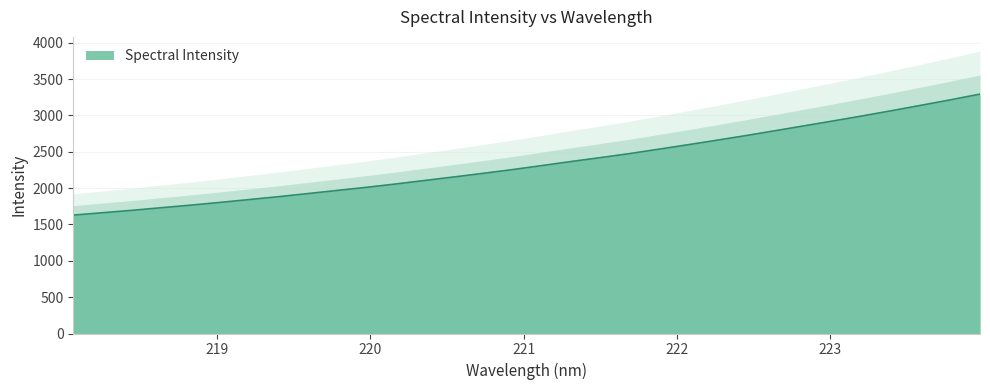

True or false: the data has more than 2 interior local peaks.

False